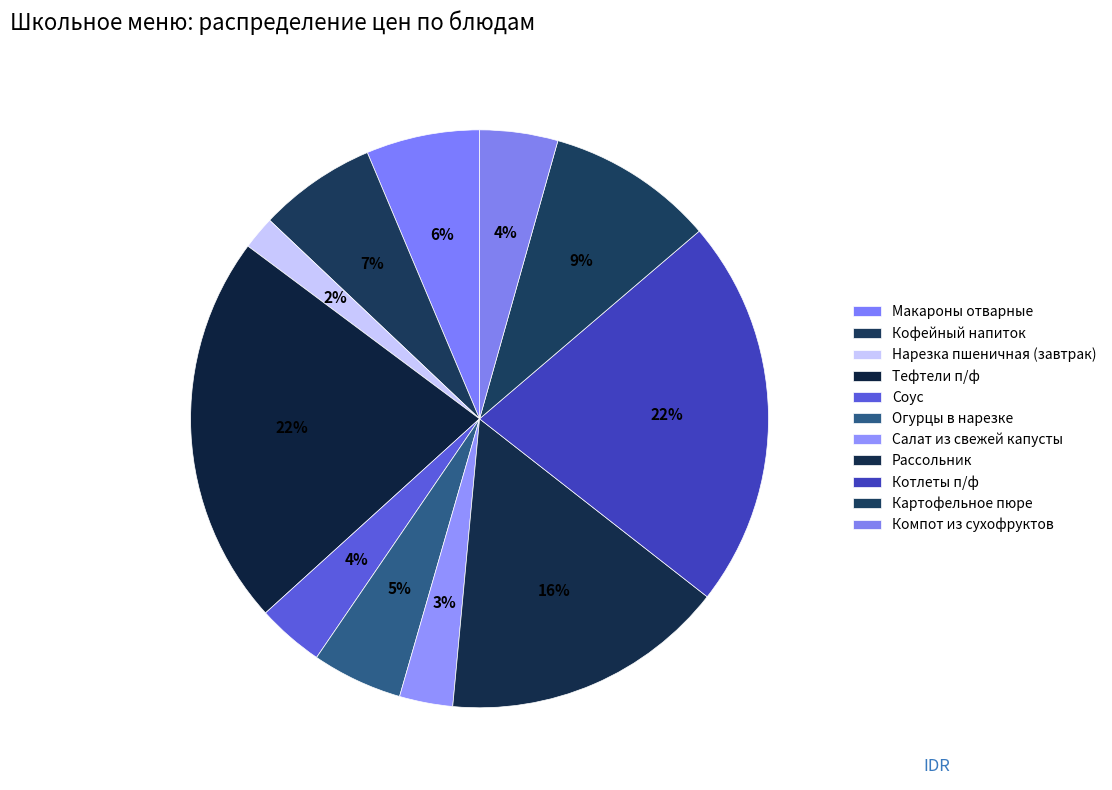

To the nearest percent, what is the combined percentage of Огурцы в нарезке and Макароны отварные?

11%